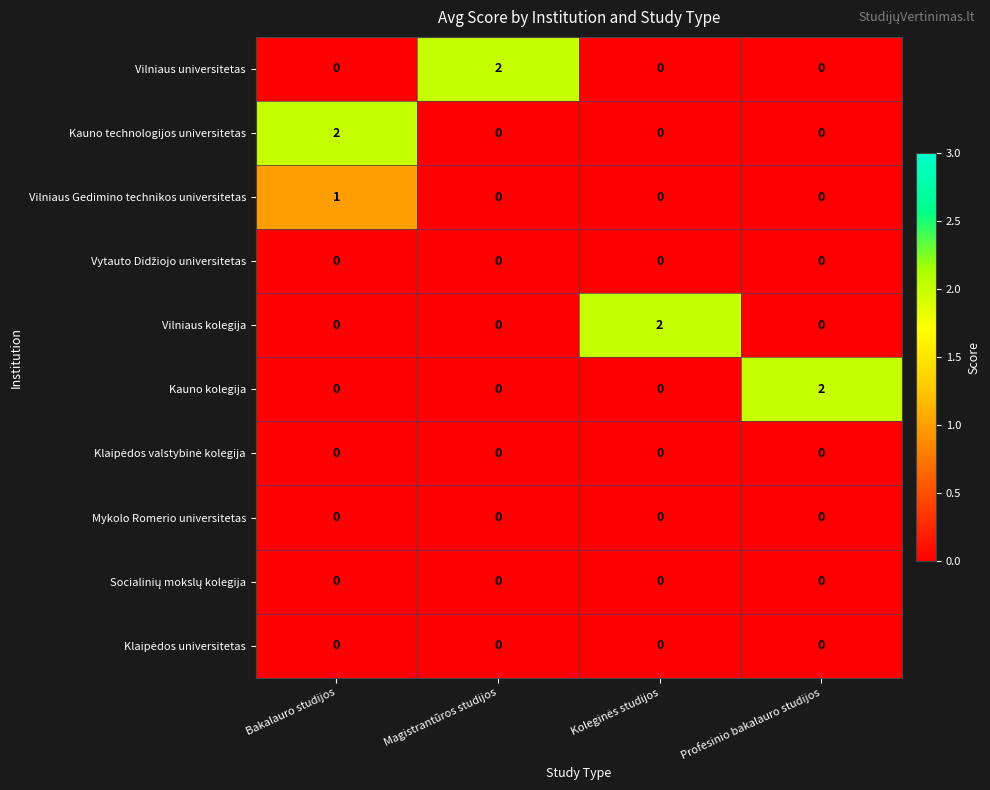

What is the total value across all series at Bakalauro studijos?

3